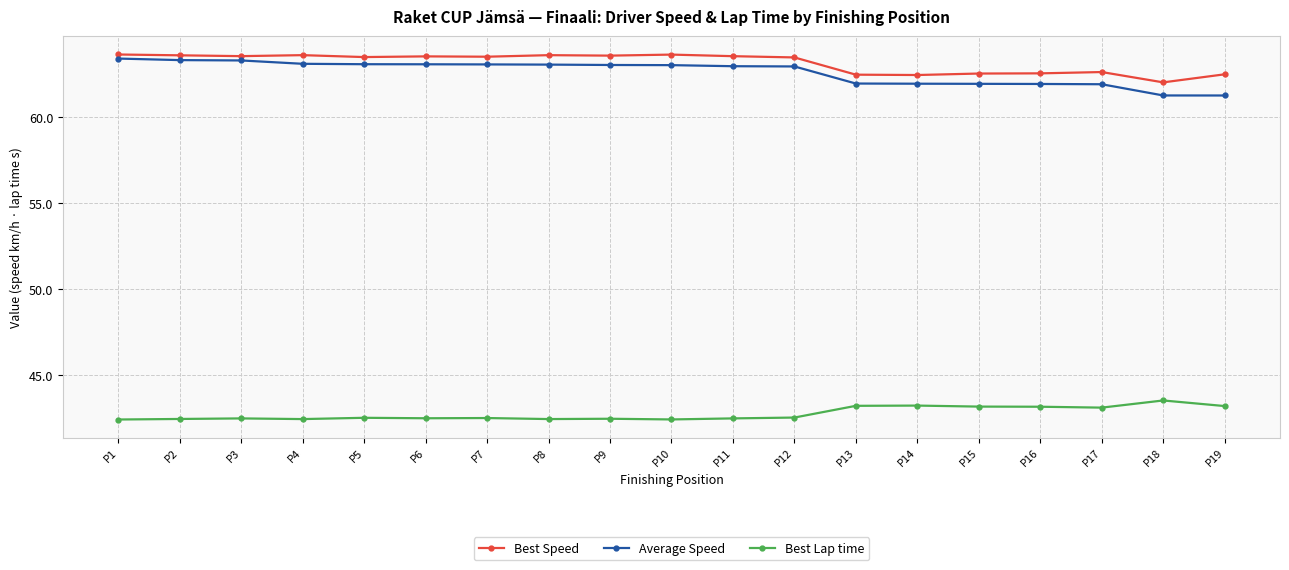

At how many categories does at least one series exceed 52?

19